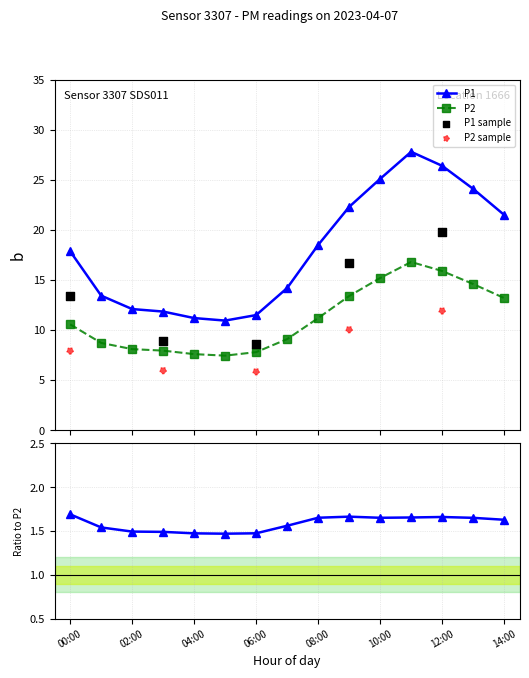

At which category is the sum across all series the highest?

11:00